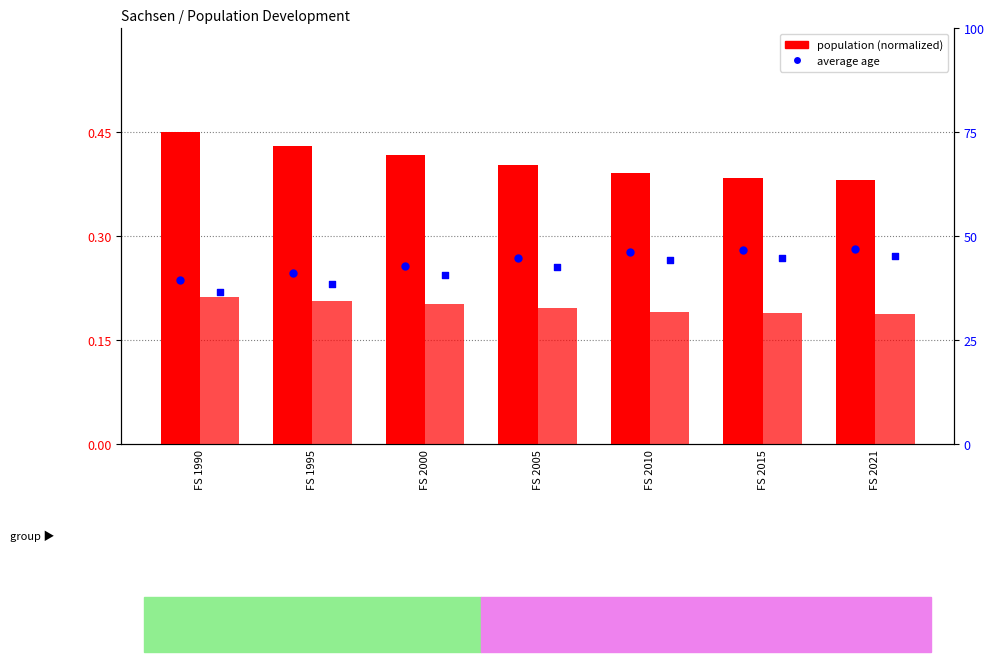

What is the total value across all series at FS 2000?

84.1